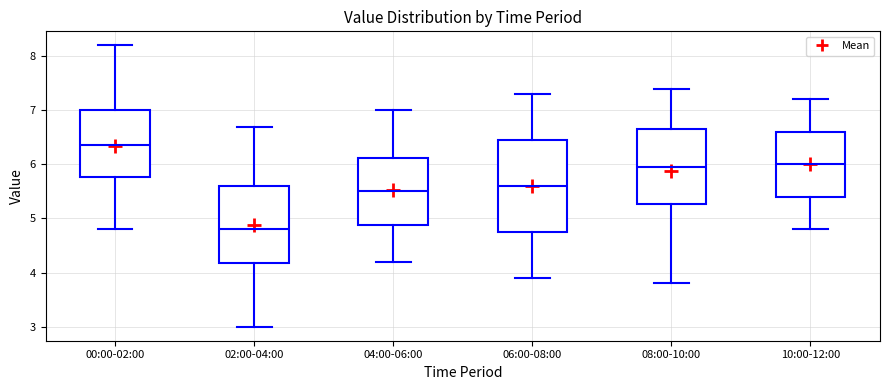

Which box has the highest median line?

00:00-02:00